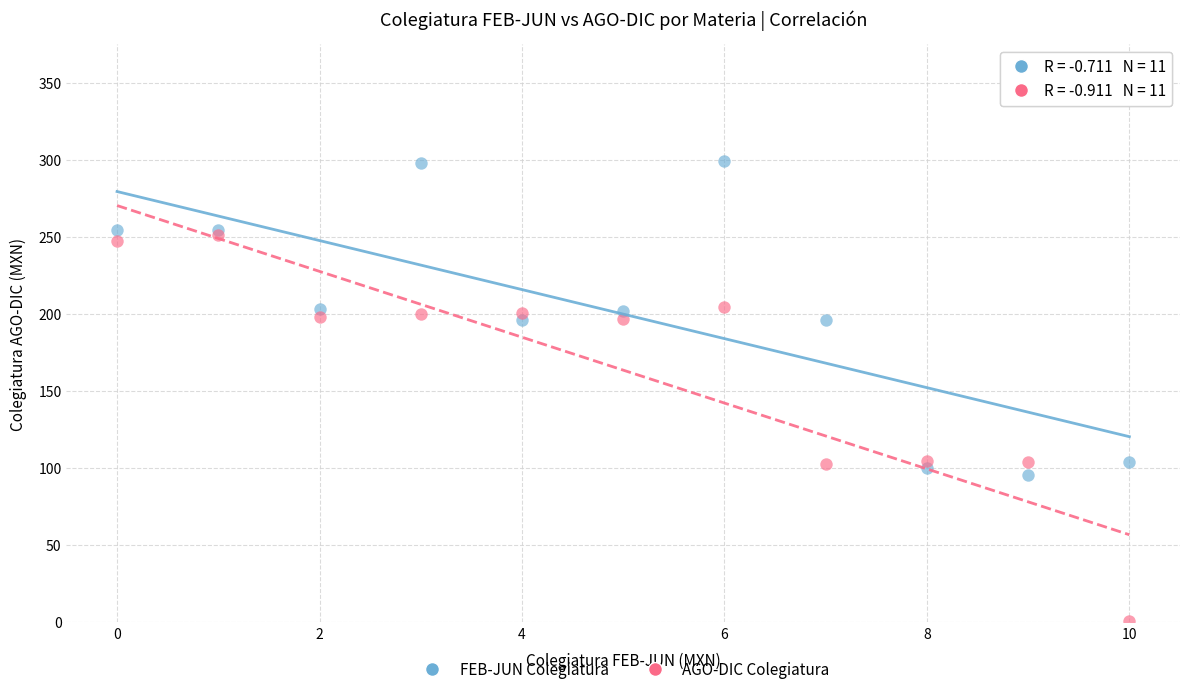

Which series has the largest Y range (max minus min)?

AGO-DIC Colegiatura